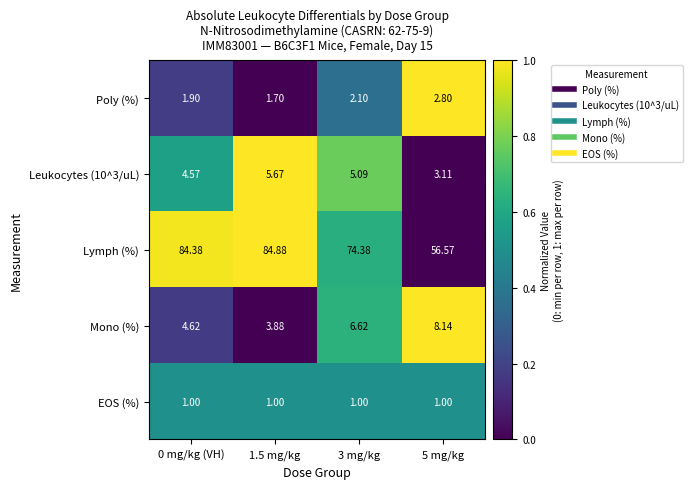

Between 1.5 mg/kg and 3 mg/kg, which series saw the biggest shift?

Lymph (%)